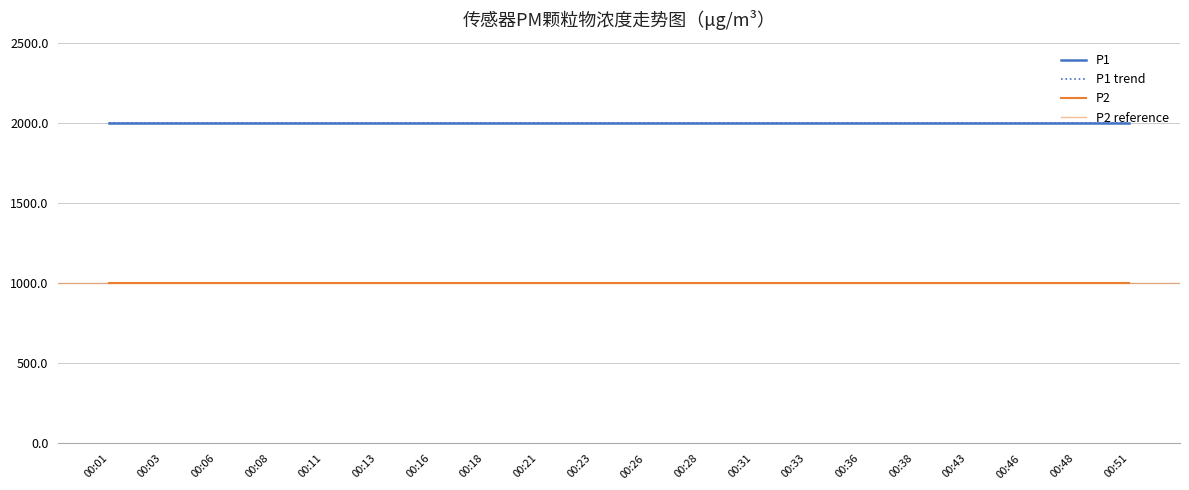

Reading left to right, what are all the values shown in this chart?

P1: 1999.9	1999.9	1999.9	1999.9	1999.9	1999.9	1999.9	1999.9	1999.9	1999.9	1999.9	1999.9	1999.9	1999.9	1999.9	1999.9	1999.9	1999.9	1999.9	1999.9
P2: 999.9	999.9	999.9	999.9	999.9	999.9	999.9	999.9	999.9	999.9	999.9	999.9	999.9	999.9	999.9	999.9	999.9	999.9	999.9	999.9